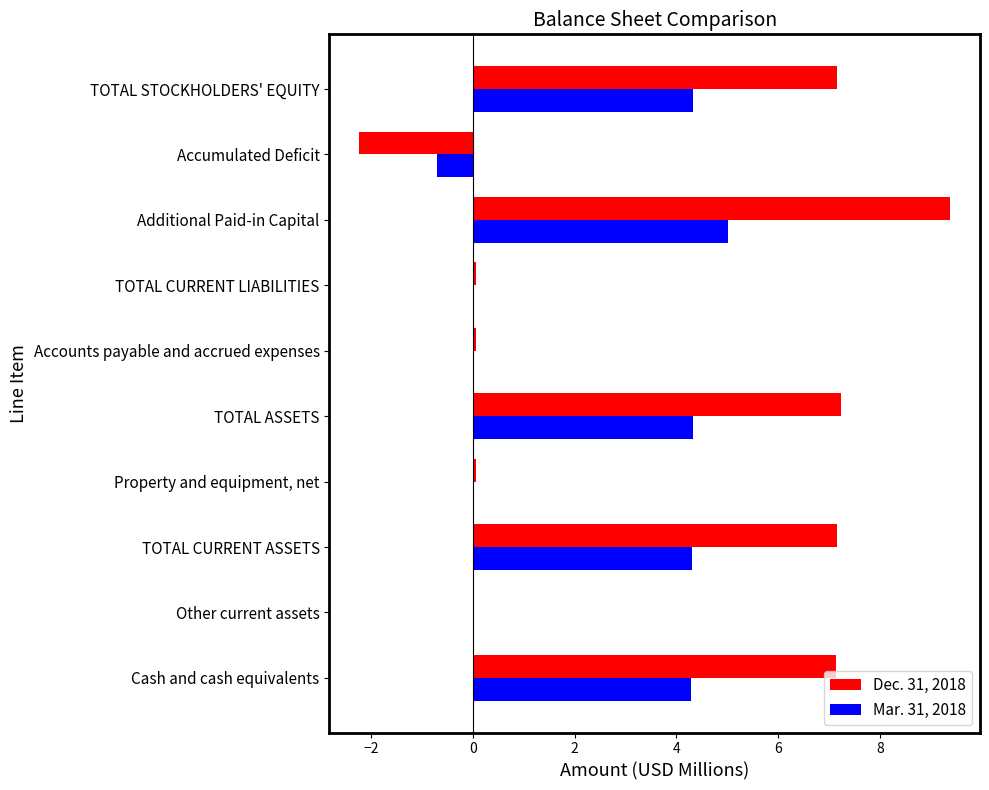

Read the Dec. 31, 2018 value at Accumulated Deficit.

-2.2